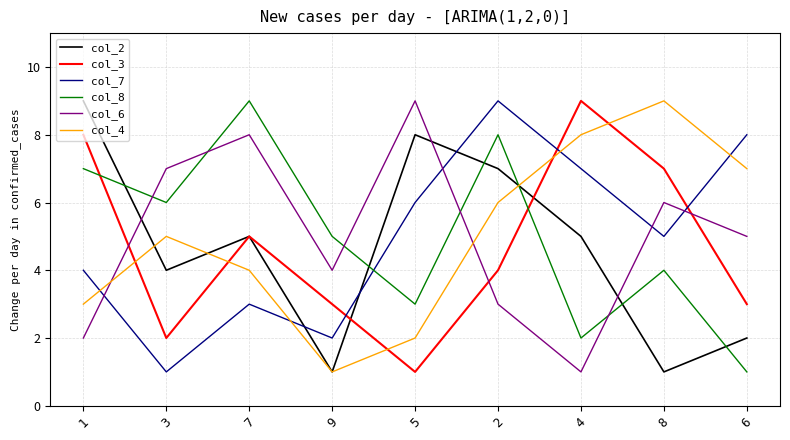

At 2, list the series in order from largest to smallest.

col_7, col_8, col_2, col_4, col_3, col_6